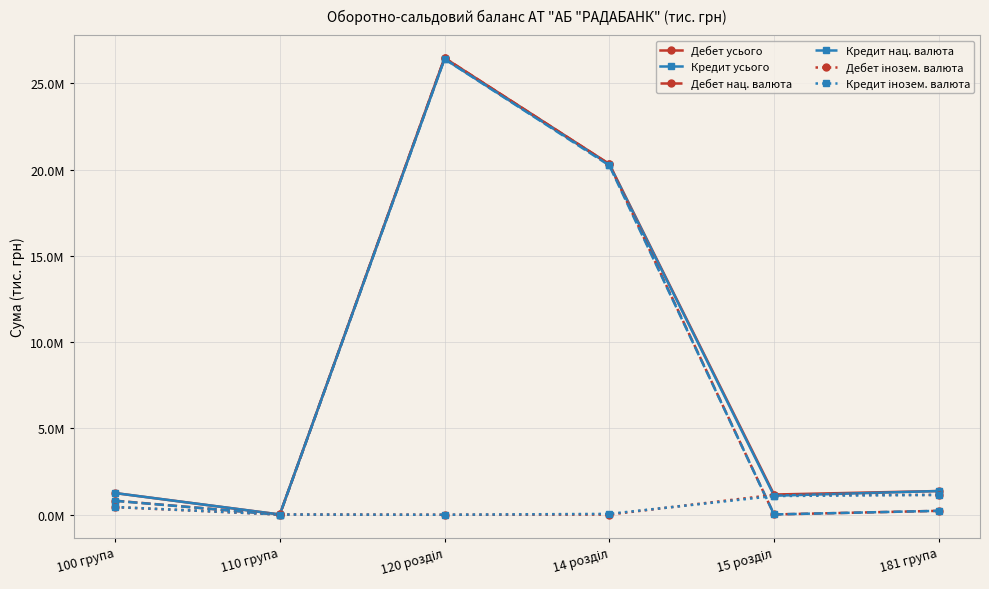

Is the value of Кредит усього at 15 розділ greater than the value of Кредит інозем. валюта at 110 група?

Yes